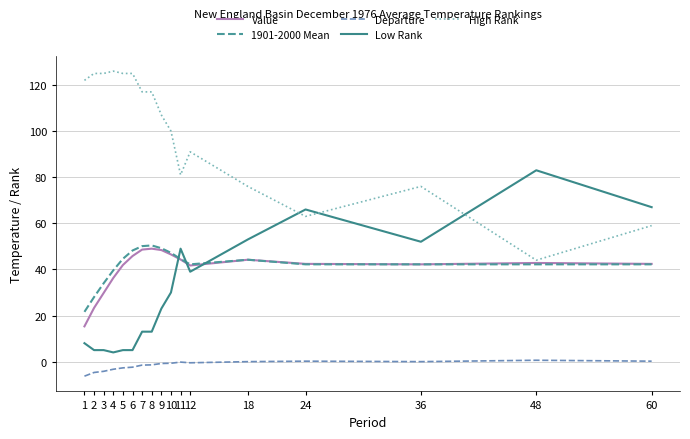

True or false: Value and Departure cross at least once.

False